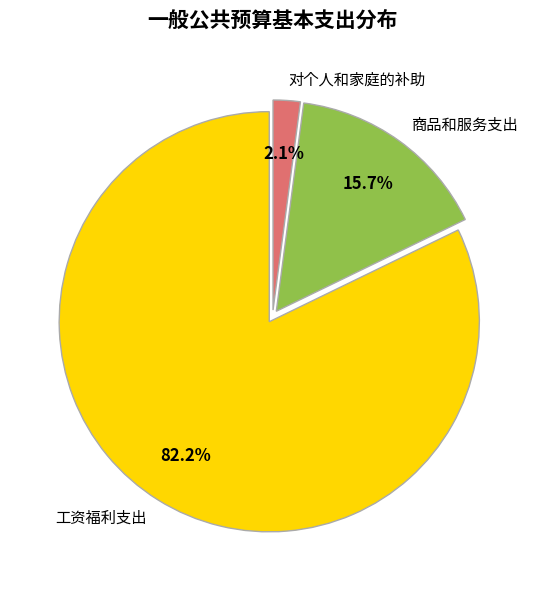

How many segments does this pie chart have?

3